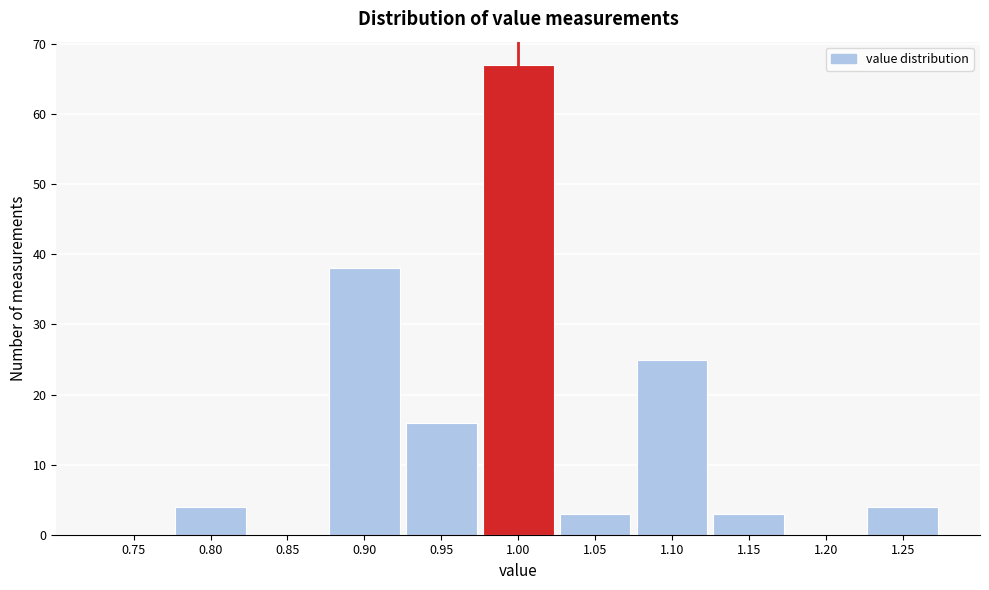

Reading right to left, extract all data points from this chart.

1.25=4	1.20=0	1.15=3	1.10=25	1.05=3	1.00=67	0.95=16	0.90=38	0.85=0	0.80=4	0.75=0